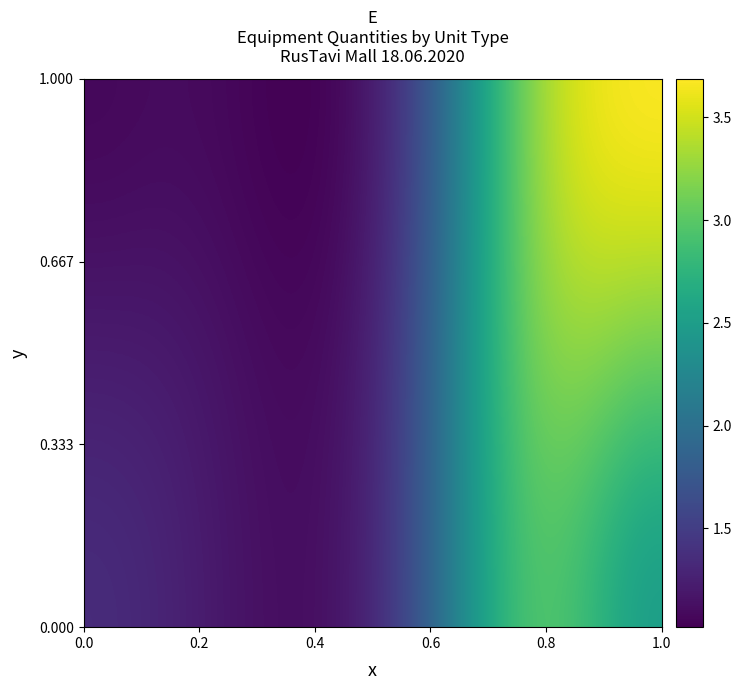

What is the smallest value displayed?

1.0